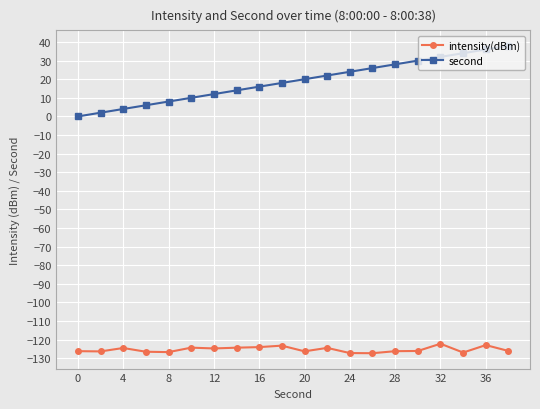

What are all the series names shown in the legend?

intensity(dBm), second